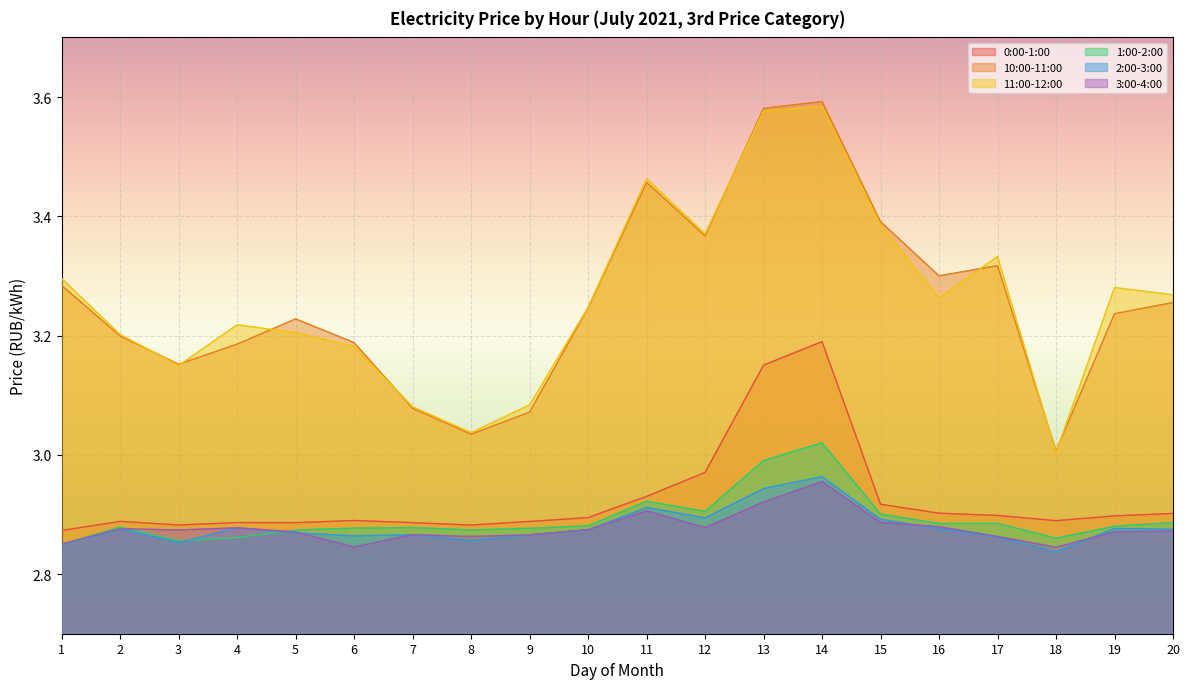

Read the 10:00-11:00 value at 11.

3.5